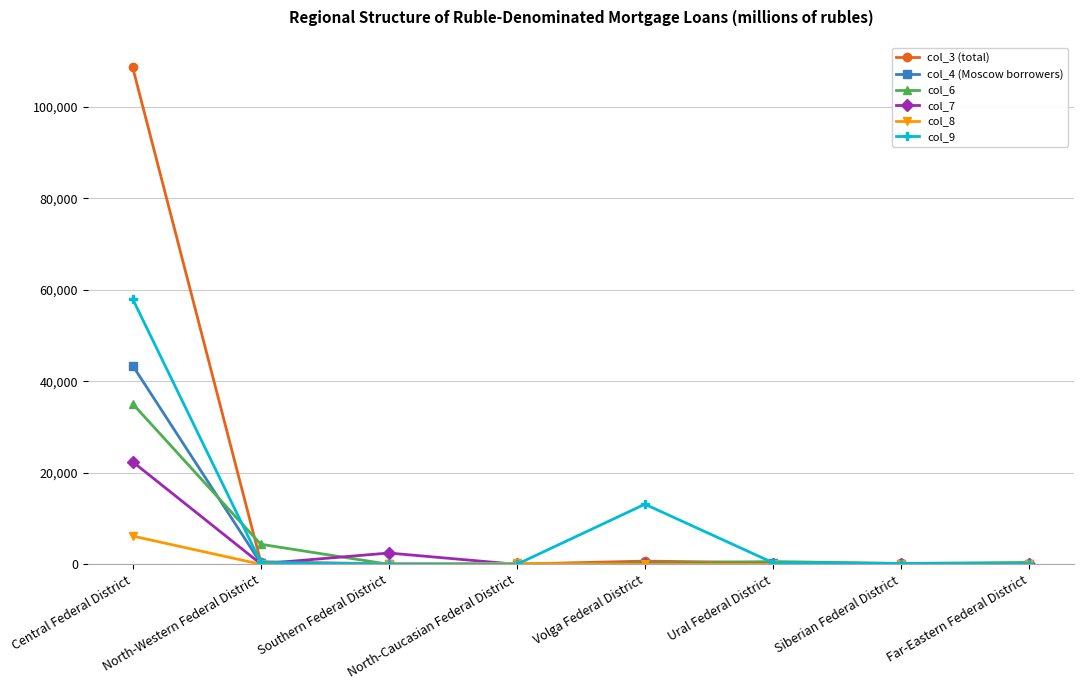

At which label does col_8 first exceed 31?

Central Federal District